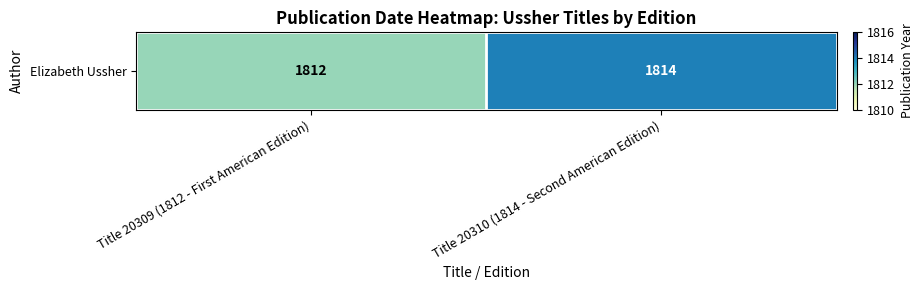

Is it true that the value at Title 20310 (1814 - Second American Edition) is 2548?

False